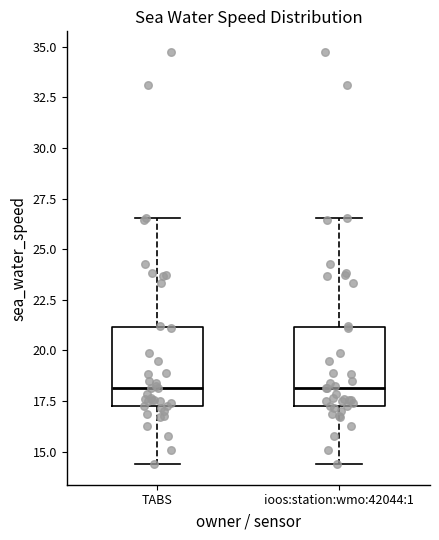

Reading left to right, transcribe this box plot: for each box, give where its median line is, the range the box spans, and where its two whiskers end, as read against the y-axis. The values are not printed on the chart, so give them approximately, as read against the axis.

TABS: median 18.0, box 17.5 to 21.0, whiskers 14.5 to 26.5
ioos:station:wmo:42044:1: median 18.0, box 17.5 to 21.0, whiskers 14.5 to 26.5